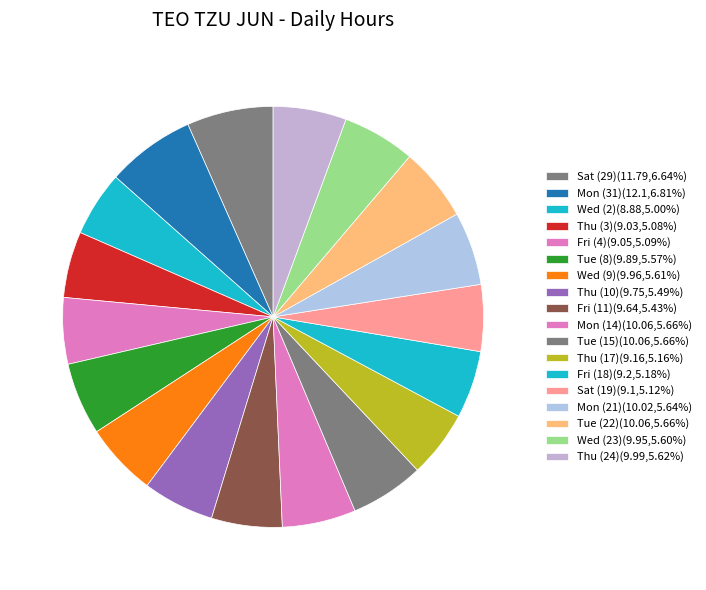

How many segments does this pie chart have?

18